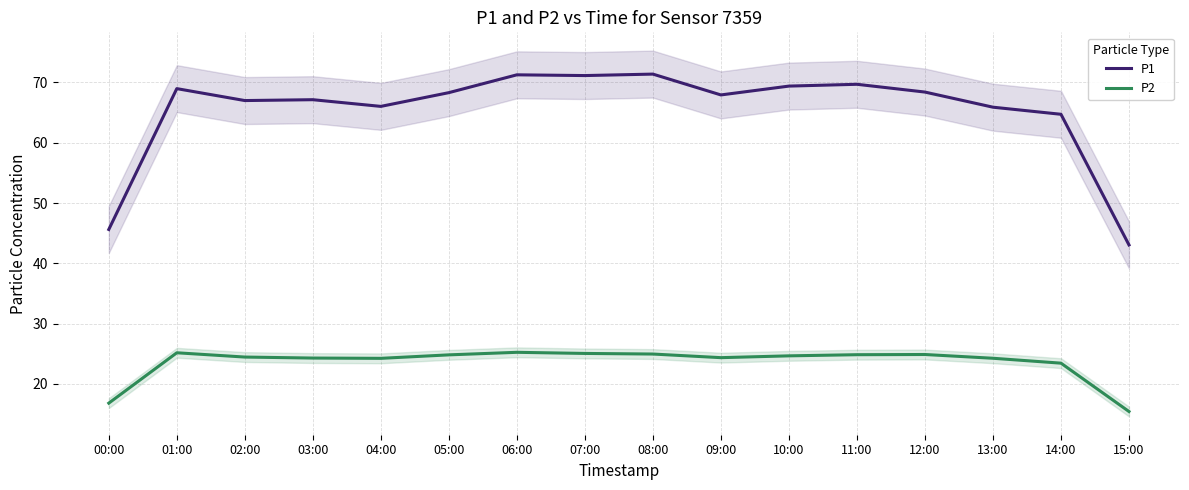

At which label does P2 first exceed 24?

01:00